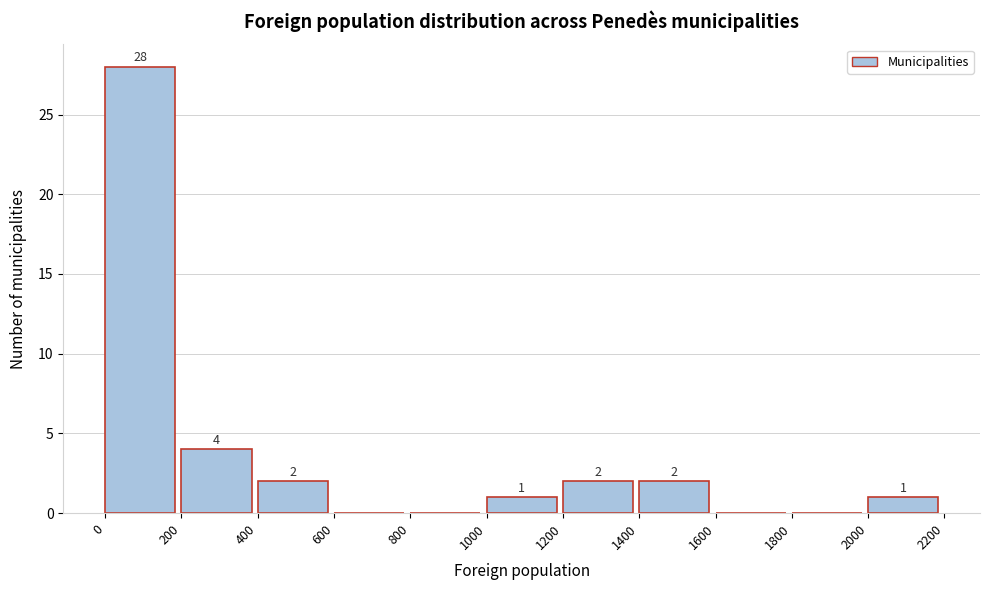

Which range on the x-axis has the tallest bar?

0 to 200